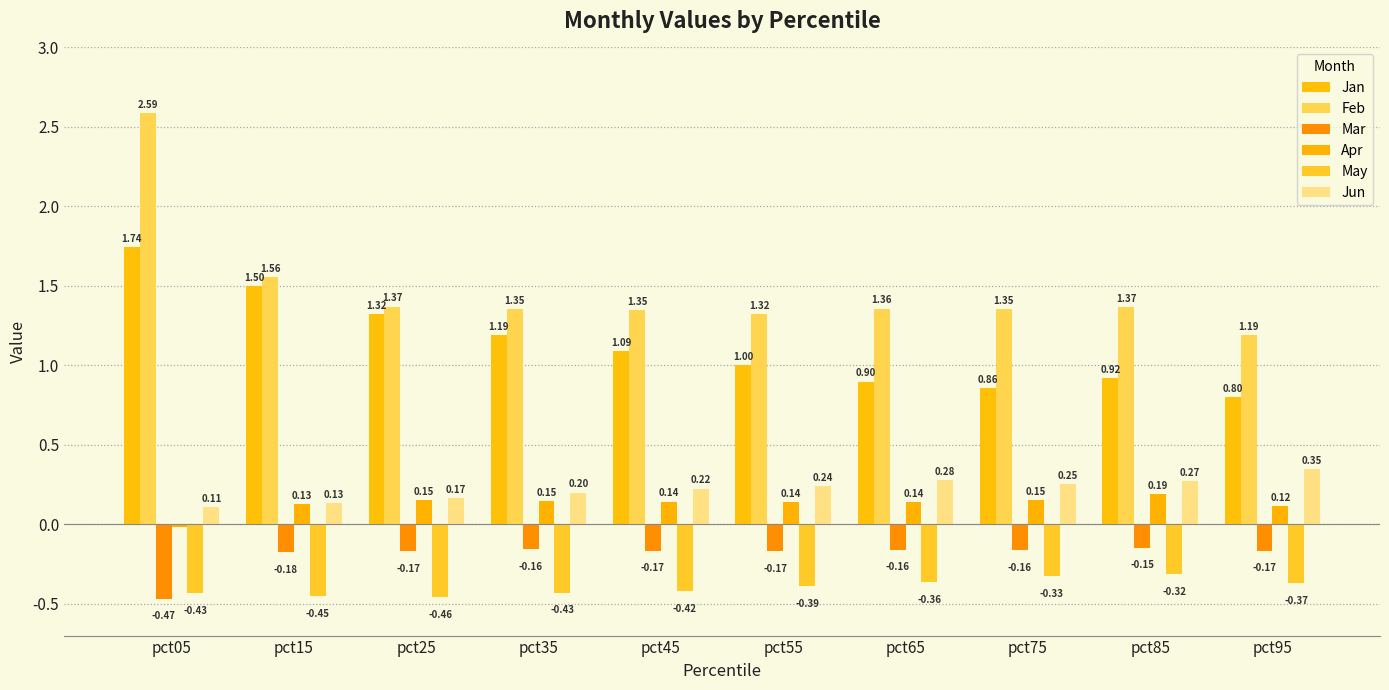

How many bars are there in total?

60